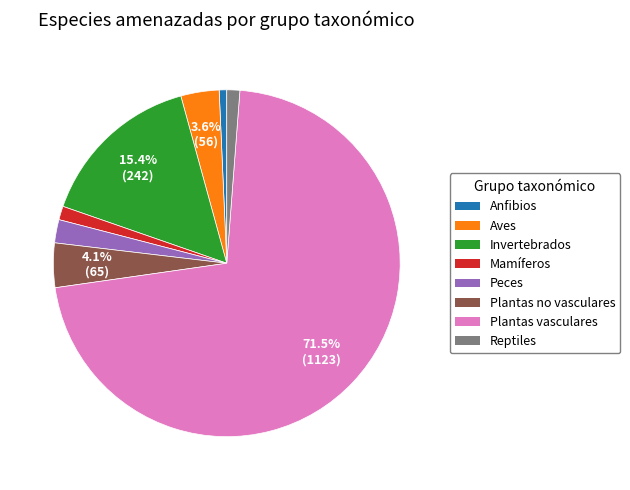

What is the ratio of the value at Plantas vasculares to the value at Invertebrados?

4.6